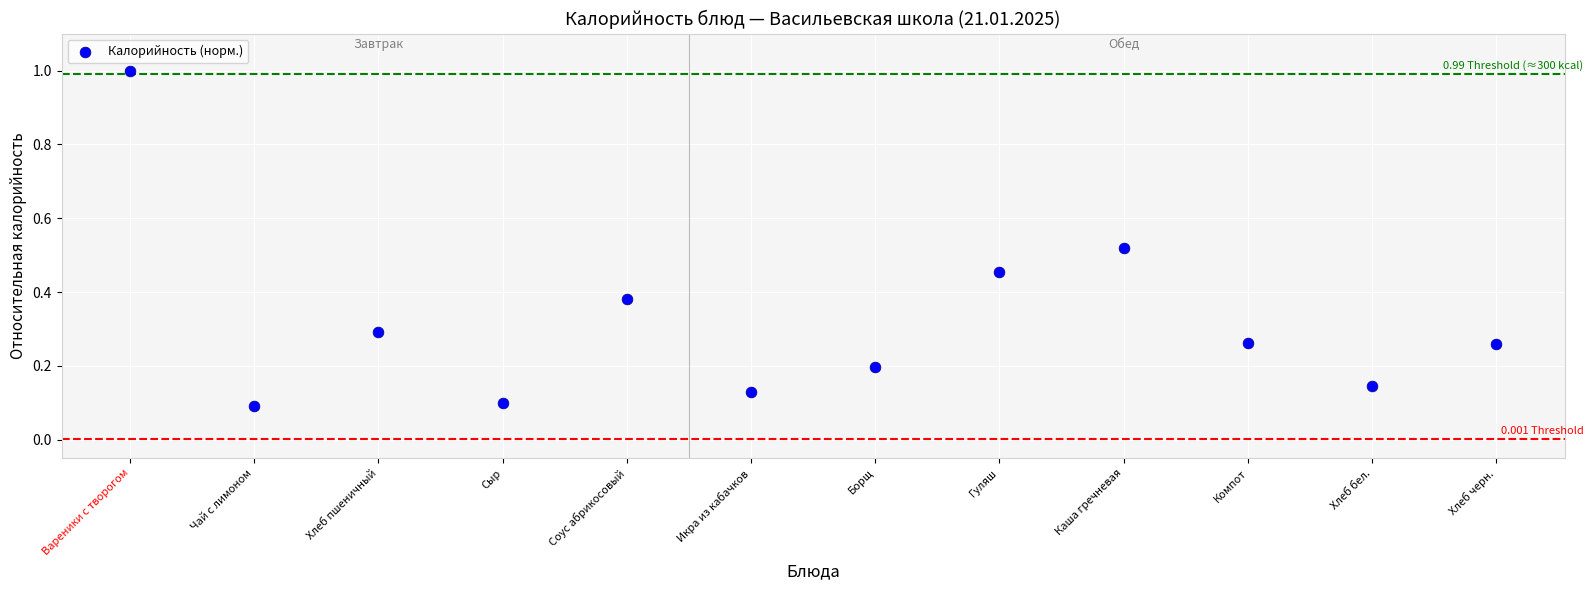

What is the range of Y values (max minus min)?

0.9